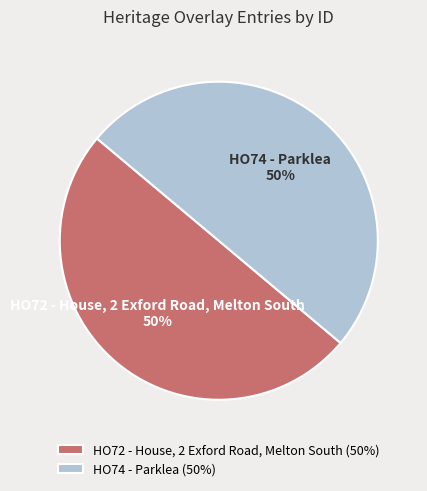

What percentage is the HO74 - Parklea slice, to the nearest percent?

50%